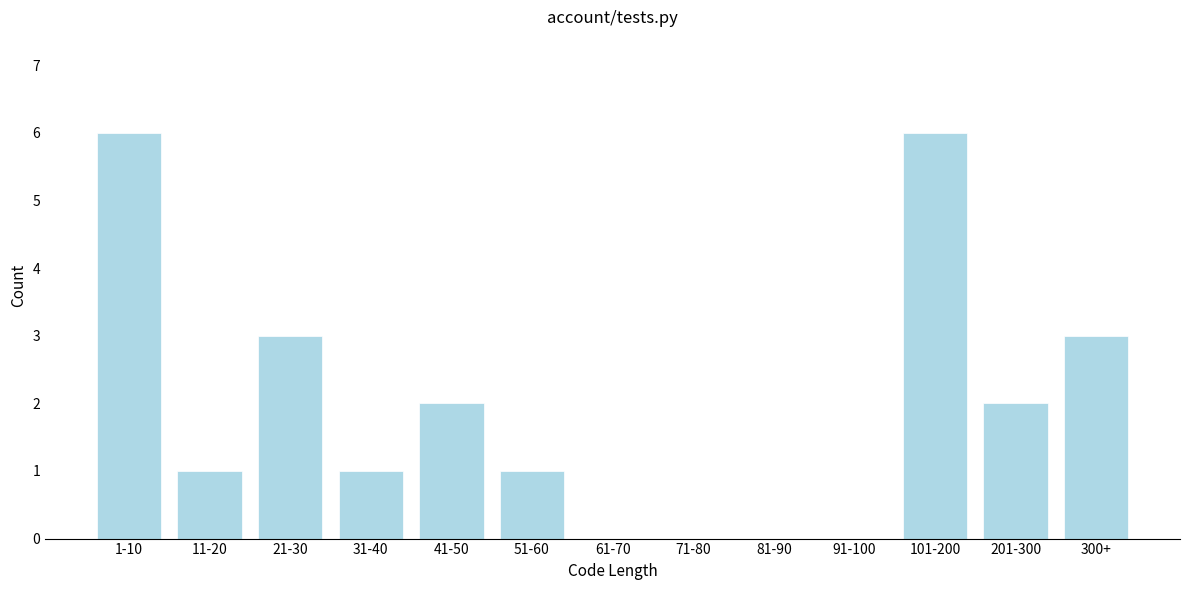

Reading left to right, transcribe all the data shown in this chart.

1-10=6	11-20=1	21-30=3	31-40=1	41-50=2	51-60=1	61-70=0	71-80=0	81-90=0	91-100=0	101-200=6	201-300=2	300+=3